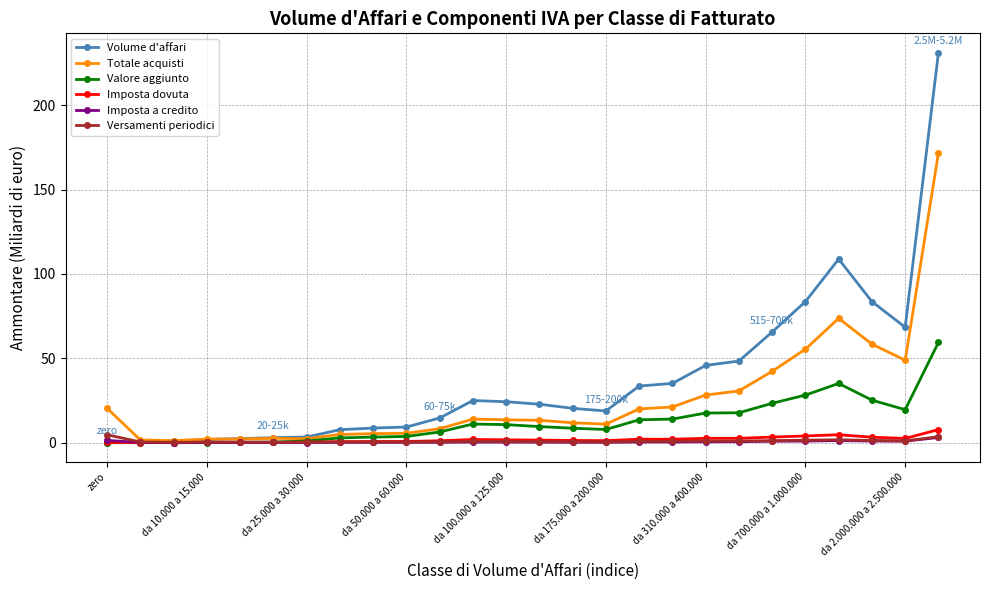

Which series has the largest range (max minus min)?

Volume d'affari